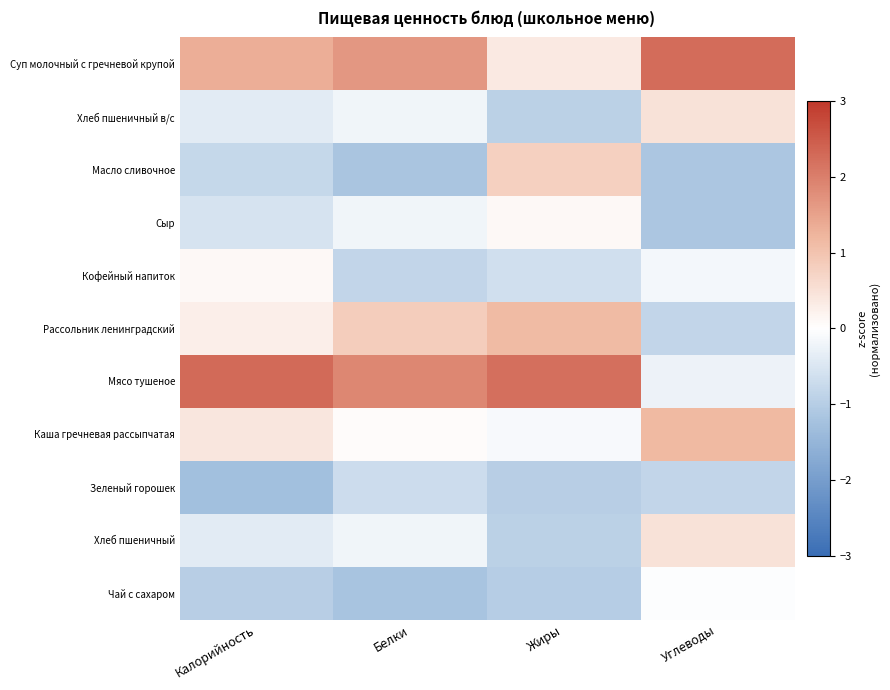

What is the minimum value shown in the chart?

-1.3